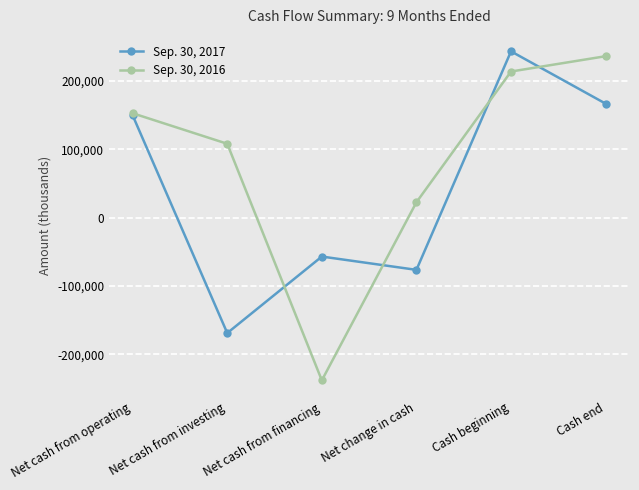

In Sep. 30, 2016, how many points are lower than both neighbors (excluding endpoints)?

1